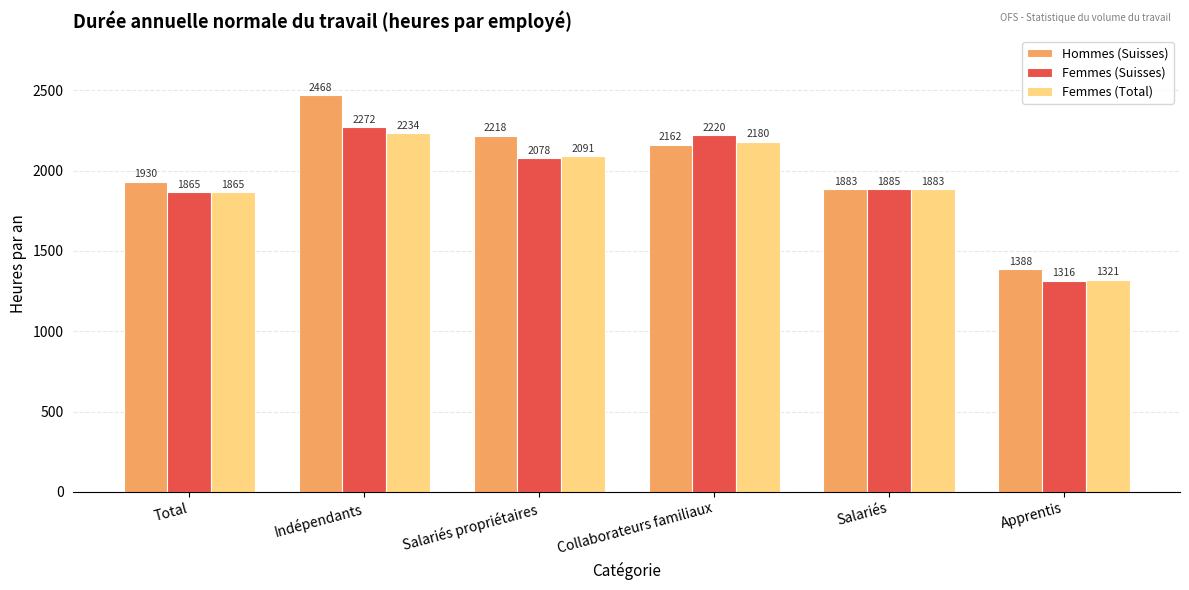

What is the spread (max minus min) of values at Indépendants?

234.0